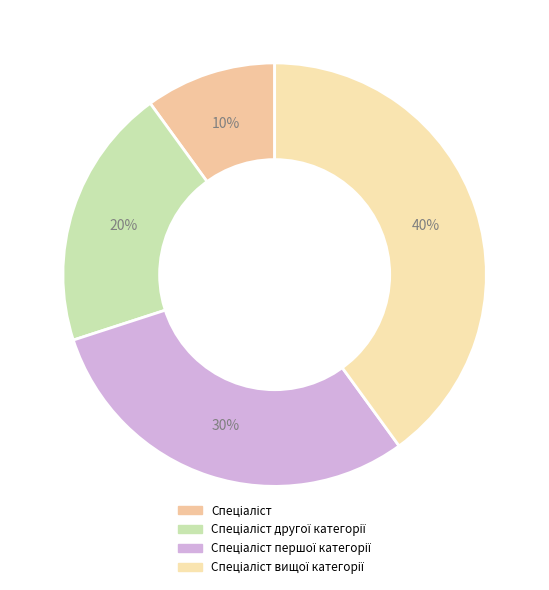

How many segments does this pie chart have?

4